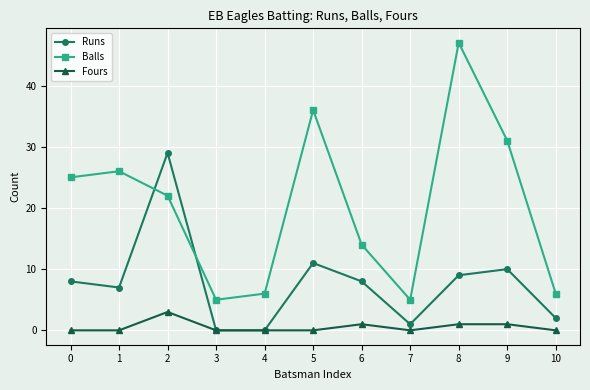

Which series has the largest total across all categories?

Balls